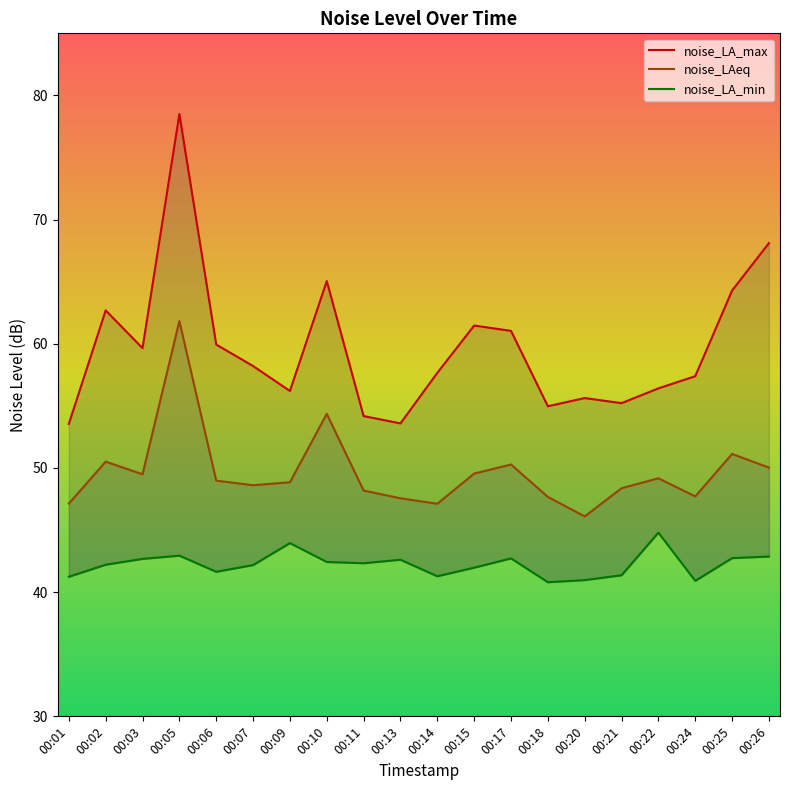

True or false: noise_LA_max and noise_LA_min cross at least once.

False